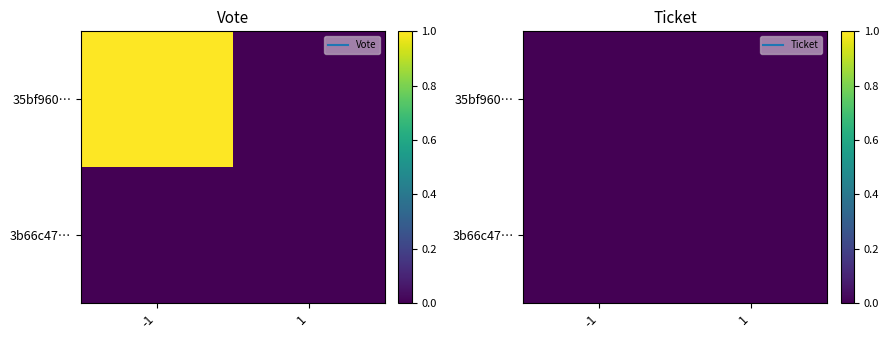

Which series has the largest range (max minus min)?

35bf960302f00b9a65167b2cbf35dd438fc51f9